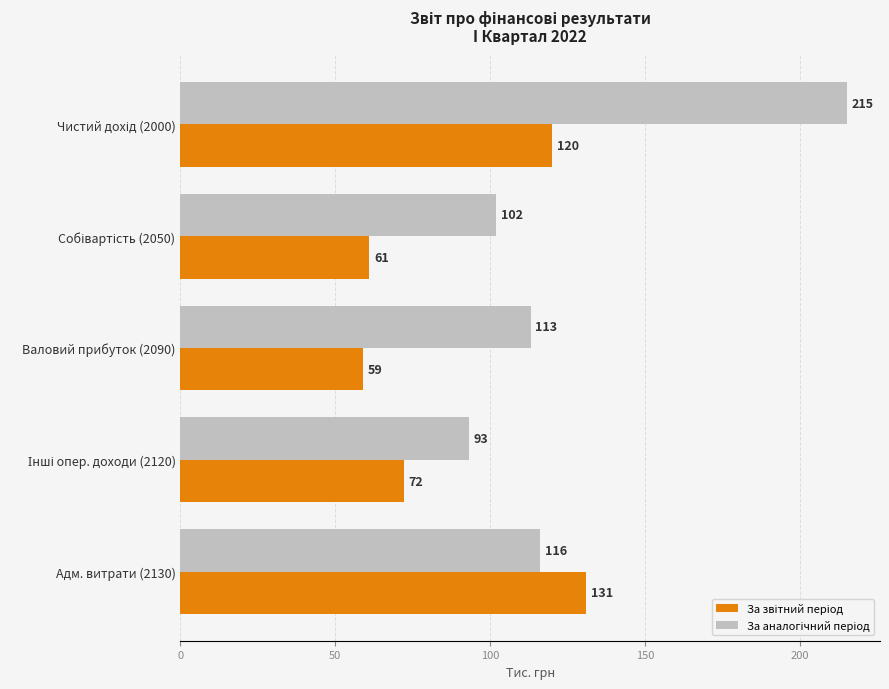

What is the smallest value displayed?

59